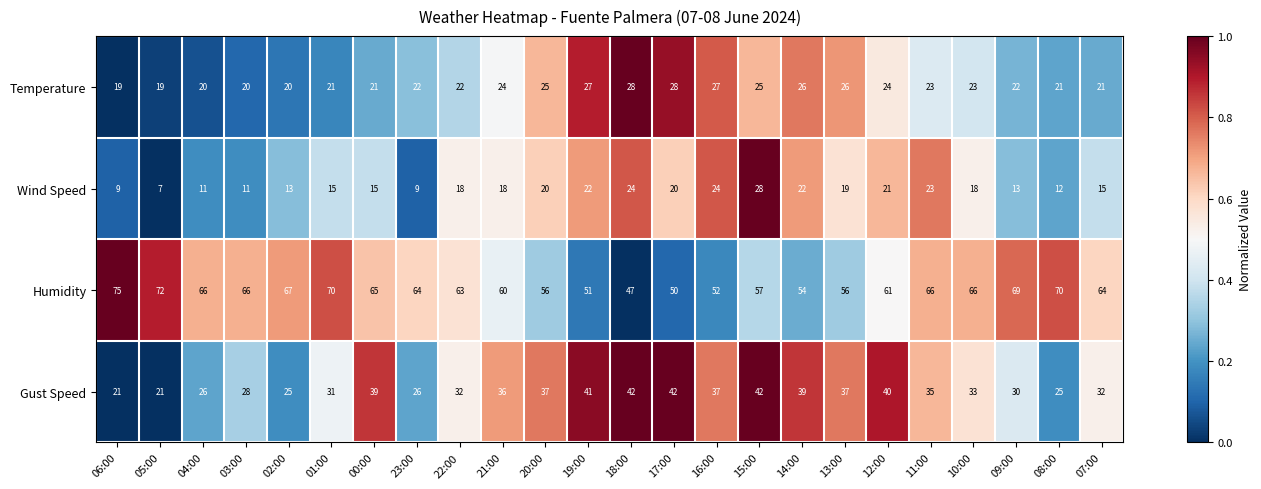

What is the approximate value of Humidity at 04:00?

66